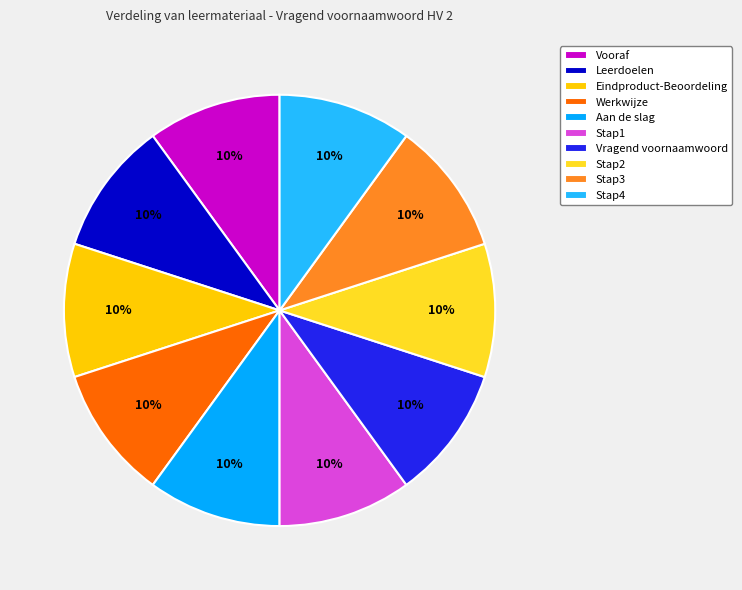

To the nearest percent, what portion does Stap3 represent?

10%